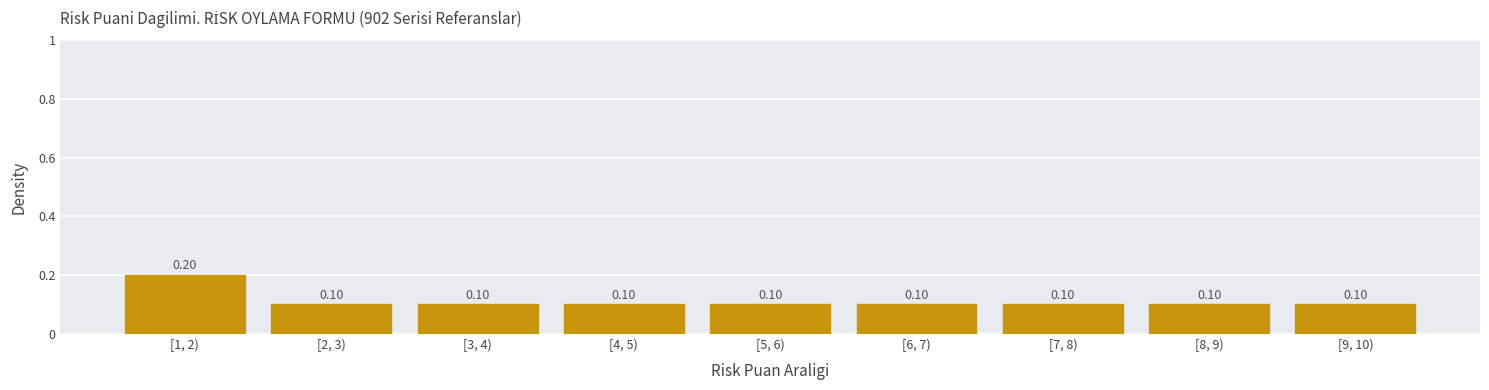

What is the sum of all values?

1.0